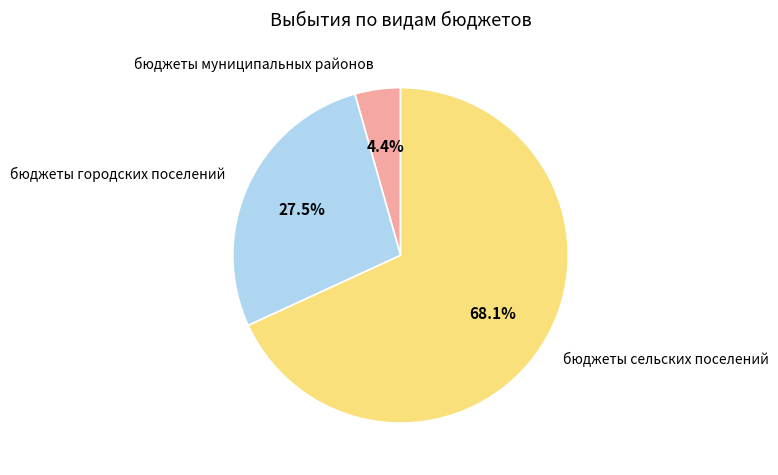

Is there any slice that represents more than half of the pie?

Yes